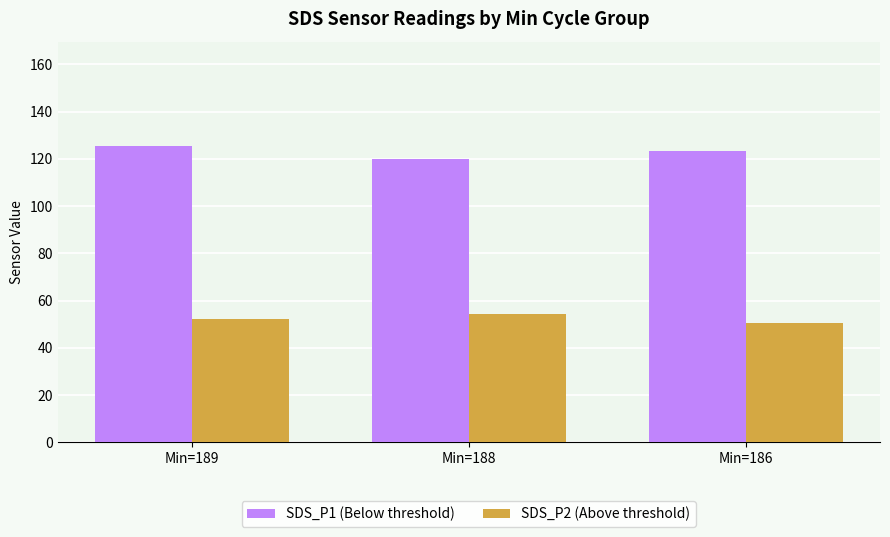

At which category is the sum across all series the highest?

Min=189